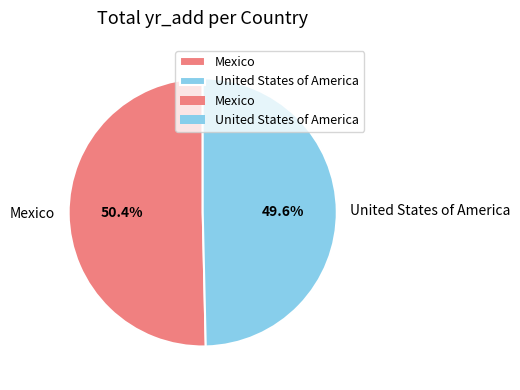

Is Mexico the majority of the pie?

Yes